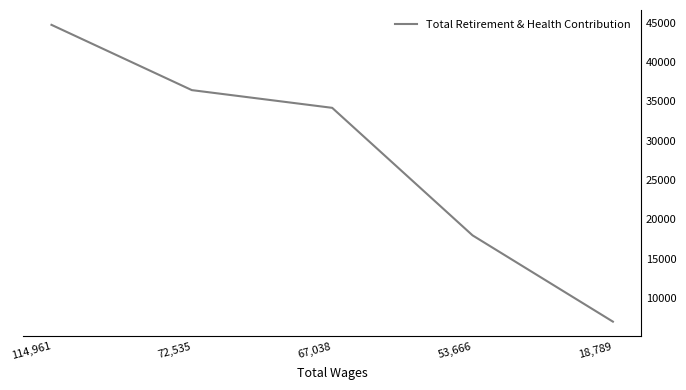

What is the approximate value at 18,789, to the nearest 50?

7000